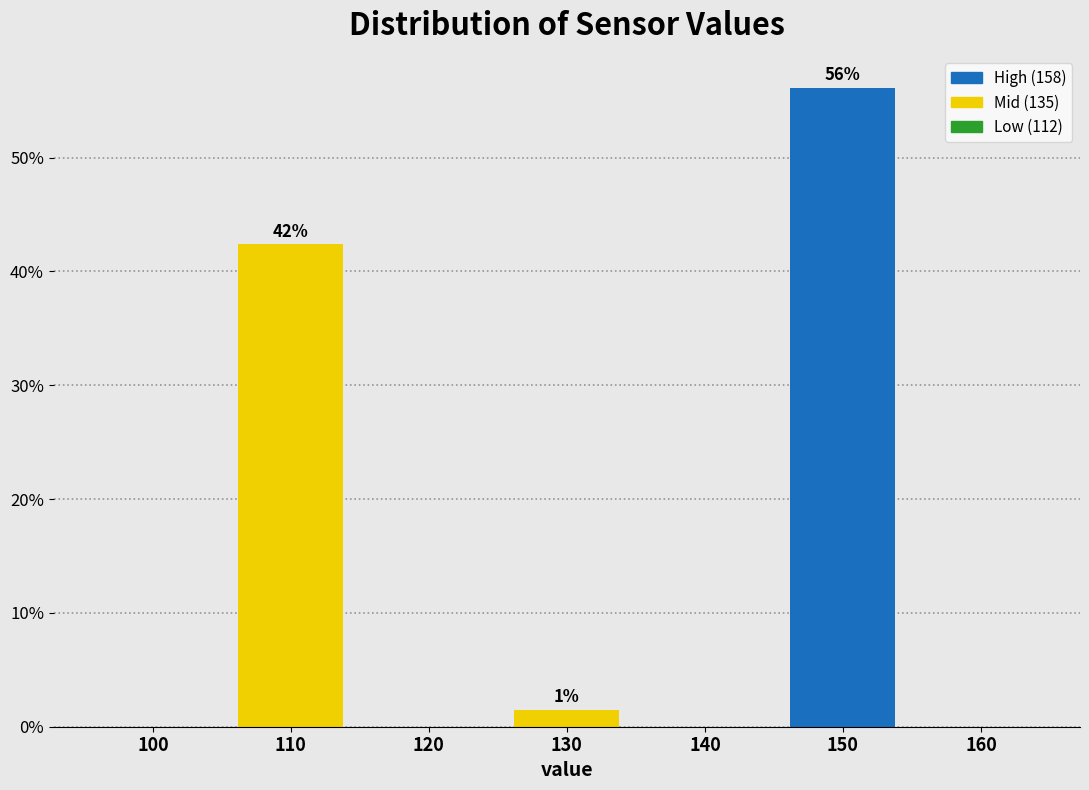

Reading right to left, list all the values displayed in this chart.

160=0.0	150=56.1	140=0.0	130=1.5	120=0.0	110=42.4	100=0.0